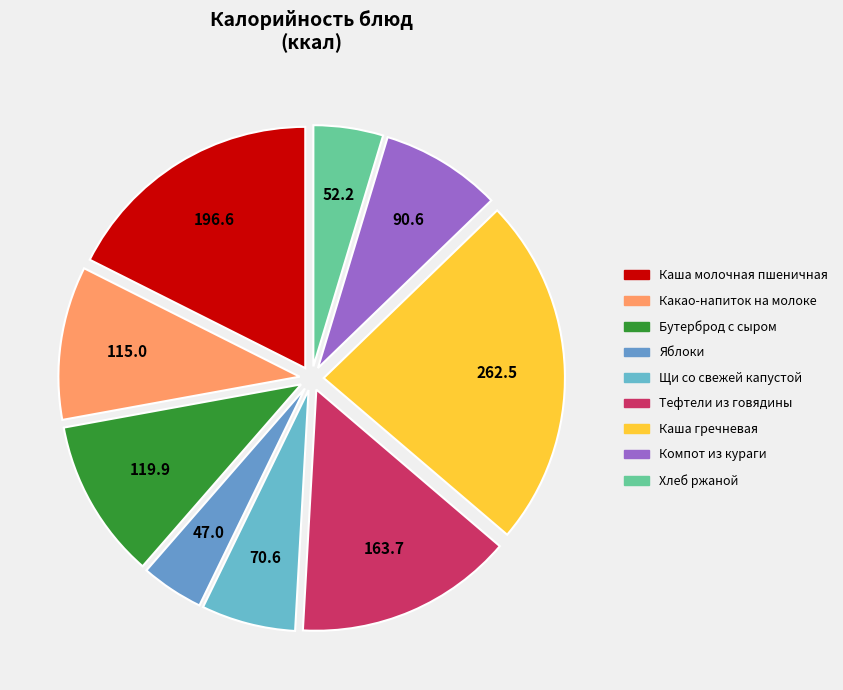

Count the number of slices in the pie.

9